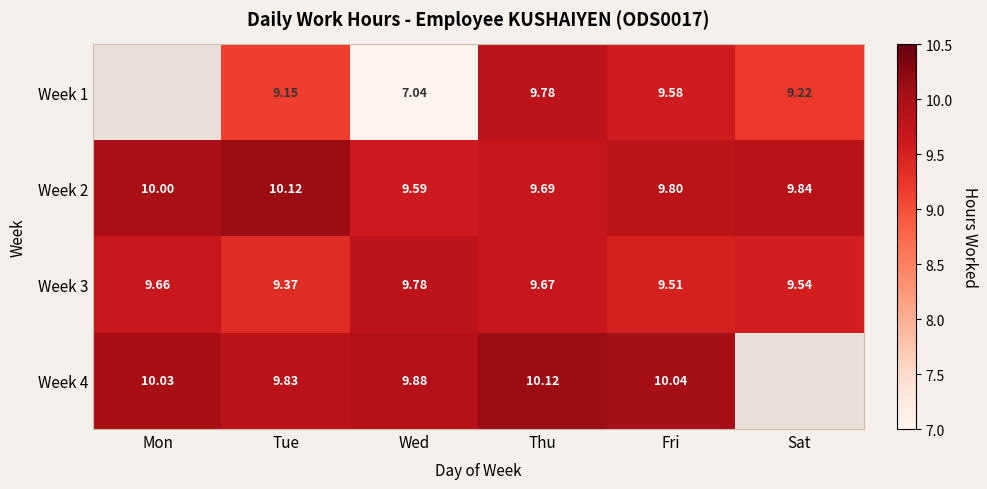

Read the Week 3 value at Thu.

9.7